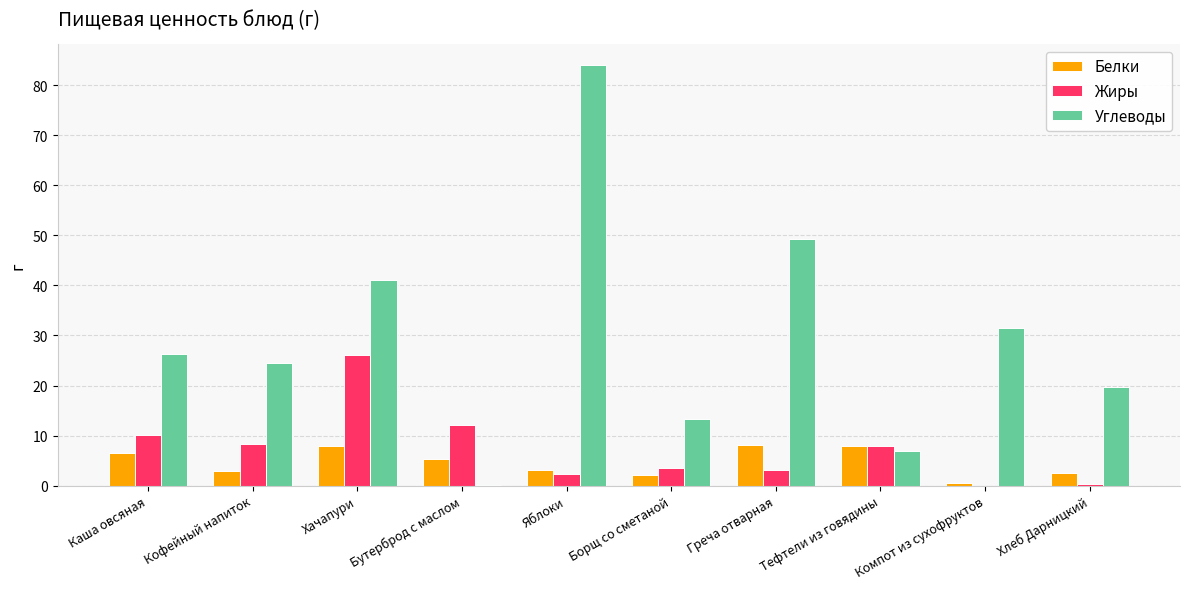

Count the number of data series in this chart.

3